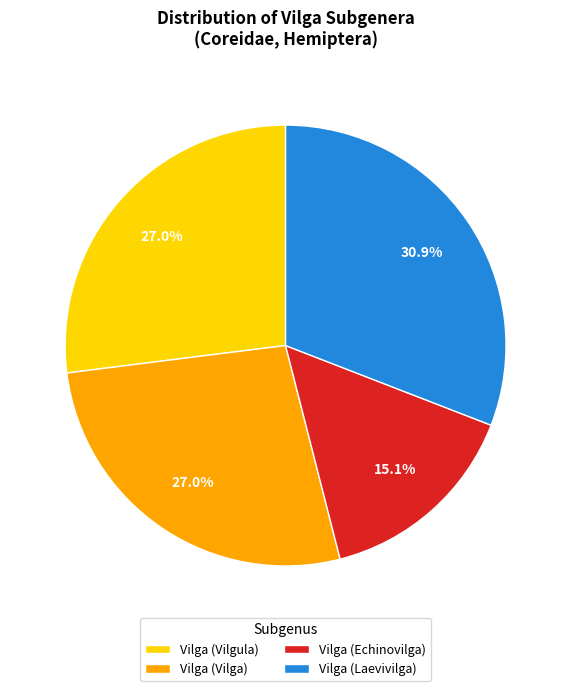

Between Vilga (Vilga) and Vilga (Echinovilga), which is larger?

Vilga (Vilga)